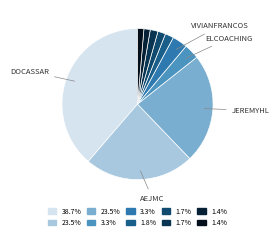

How many segments does this pie chart have?

10